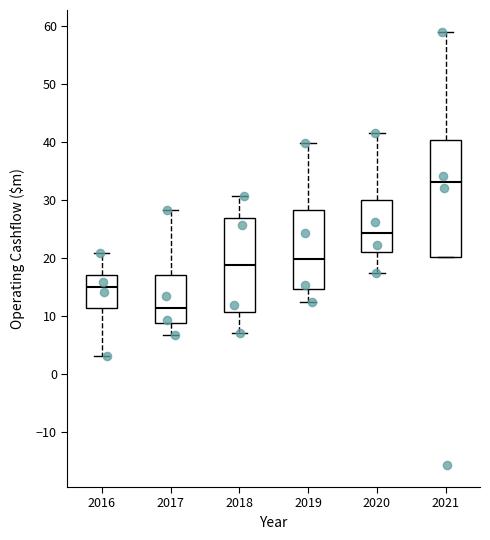

Which box is the tallest, from its lower edge to its upper edge?

2021